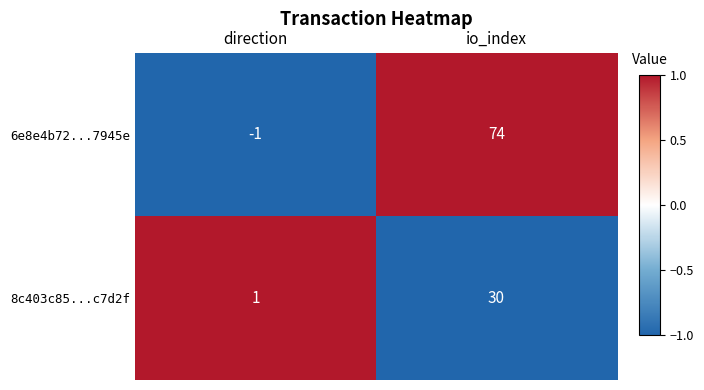

Reading right to left, transcribe all the data shown in this chart.

6e8e4b72...7945e: io_index=74	direction=-1
8c403c85...c7d2f: io_index=30	direction=1